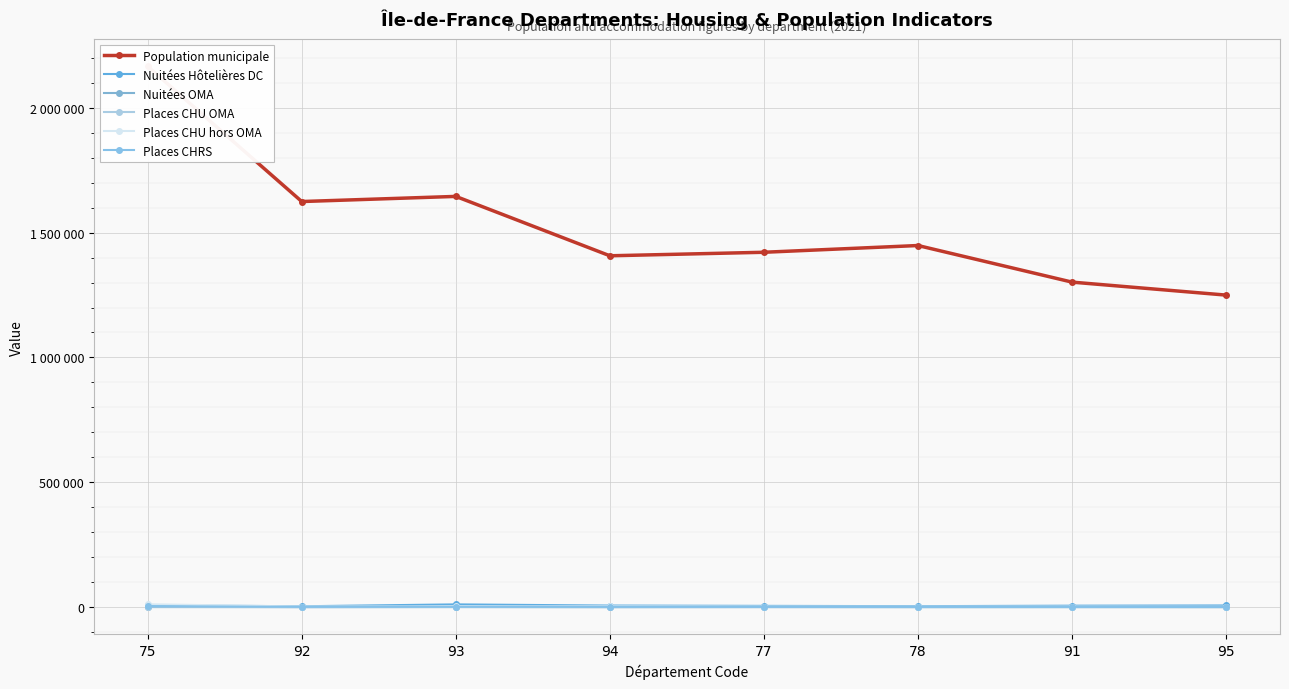

The Places CHU hors OMA series shows 2608 at 92. True or false?

True